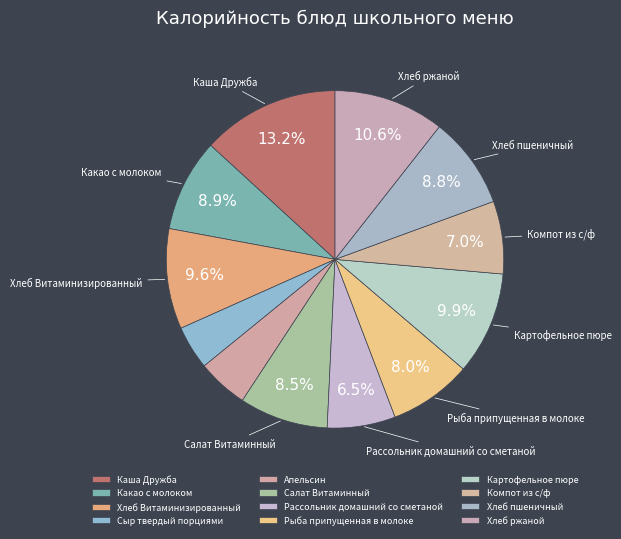

Does Сыр твердый порциями account for over 50% of the chart?

No